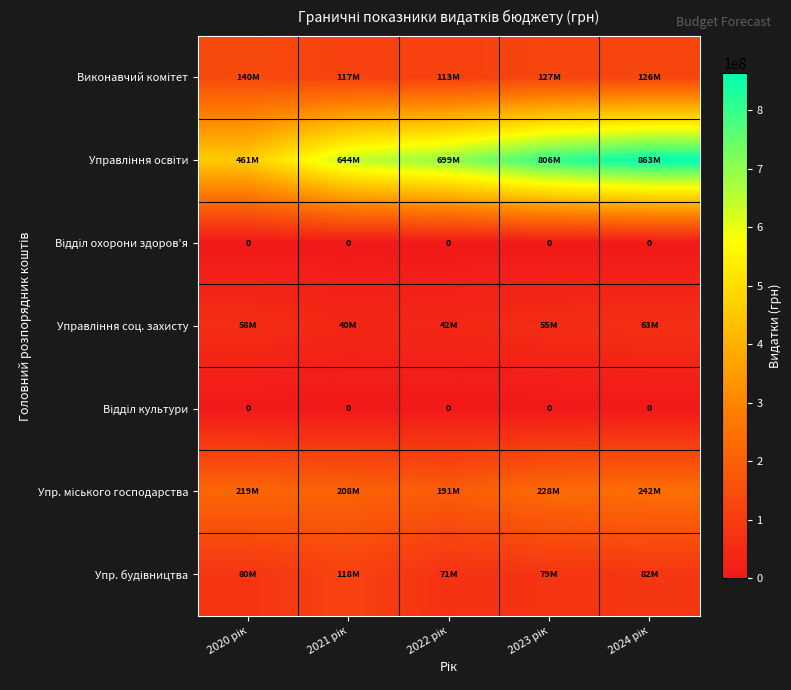

True or false: Відділ охорони здоров'я has a value of 0 at 2021 рік.

True